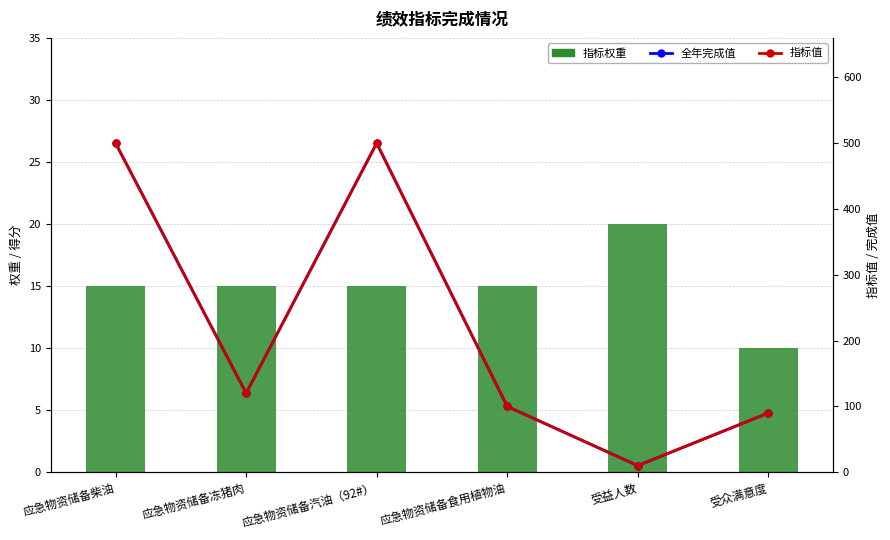

What is the highest value of the 指标权重 series?

20